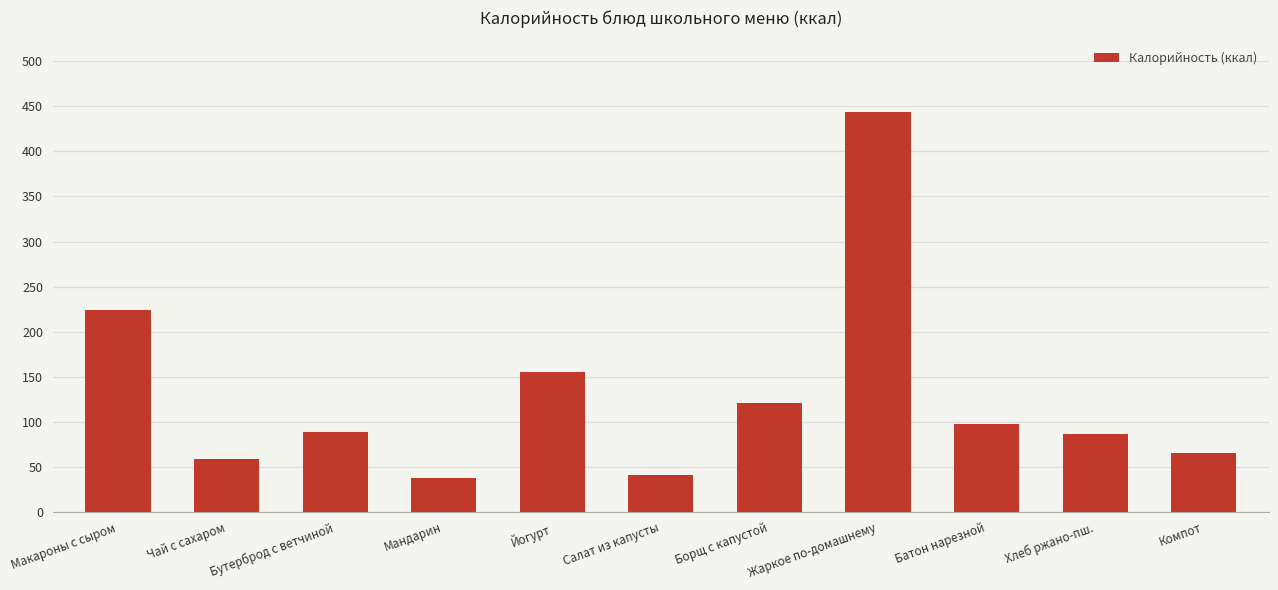

Which has a higher value, Чай с сахаром or Бутерброд с ветчиной?

Бутерброд с ветчиной